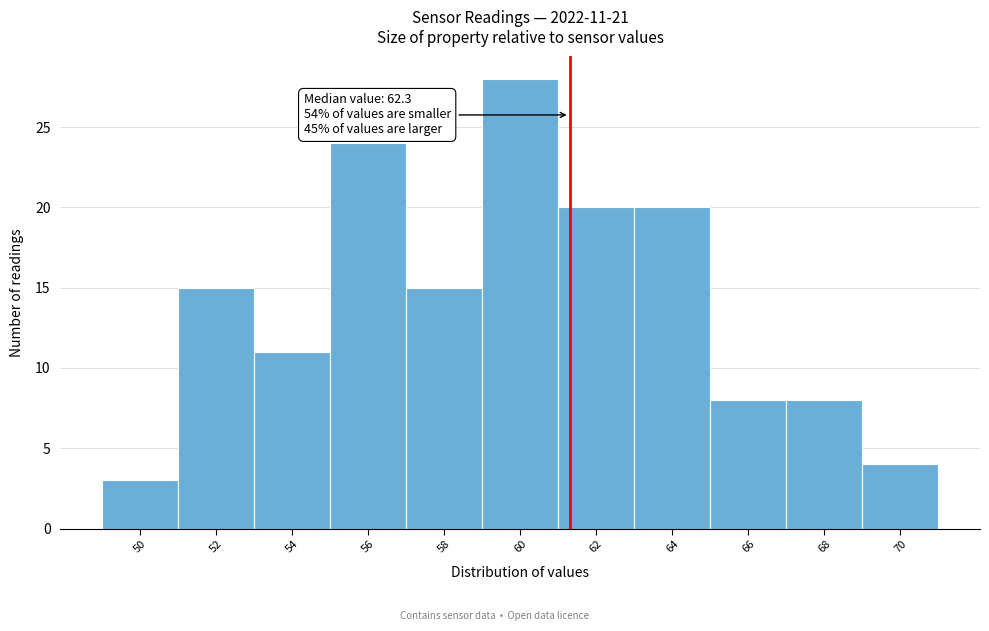

Reading left to right, list all the values displayed in this chart.

50=3	52=15	54=11	56=24	58=15	60=28	62=20	64=20	66=8	68=8	70=4